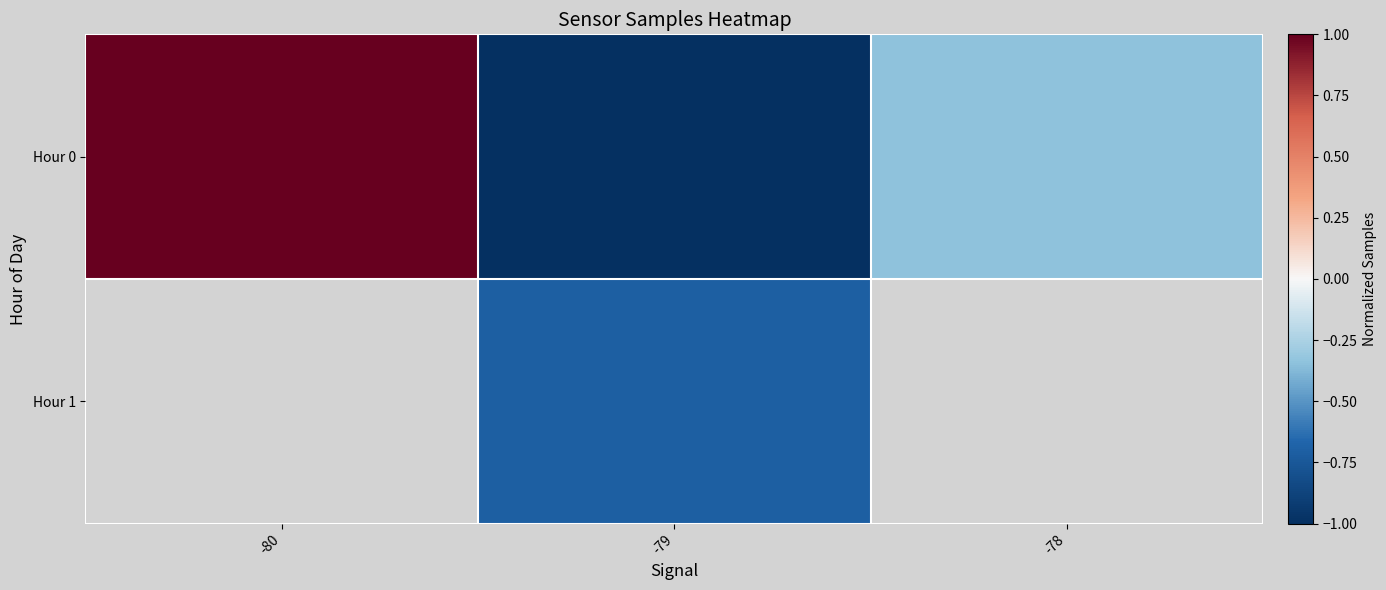

Which has a higher value, -80 or -79?

-80